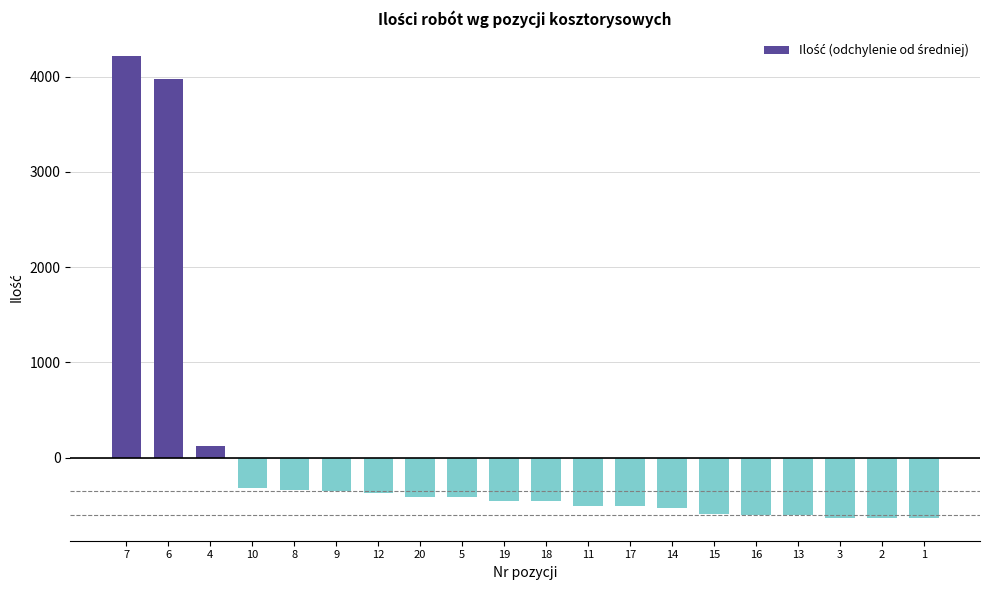

What is the minimum value shown in the chart?

-628.5